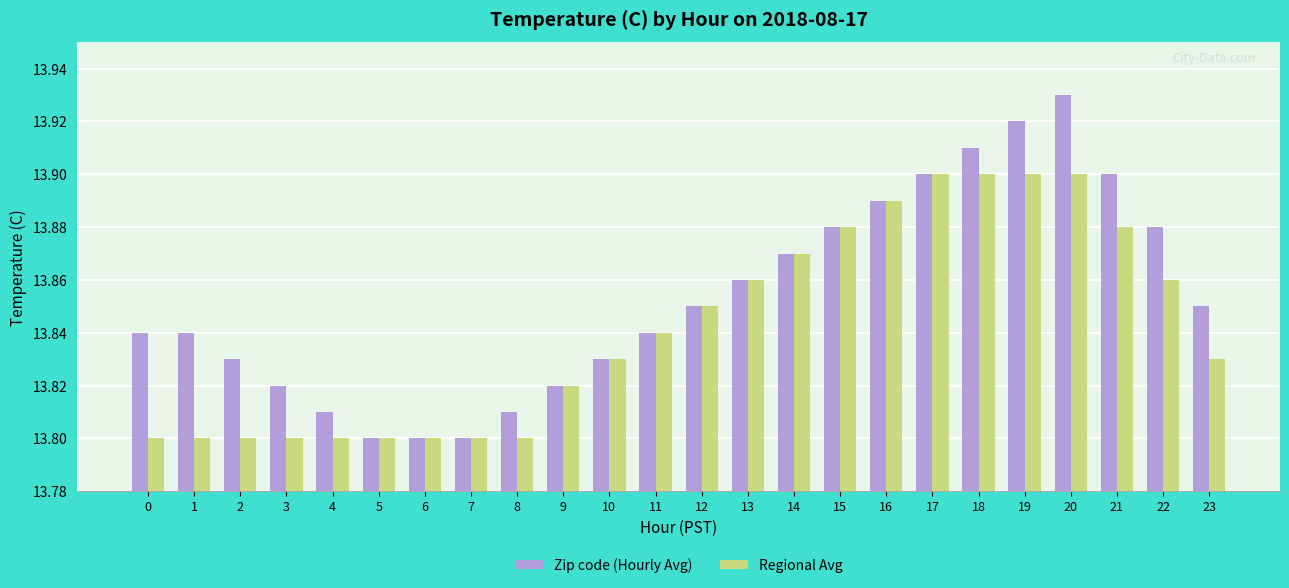

What are all the series names shown in the legend?

Zip code (Hourly Avg), Regional Avg